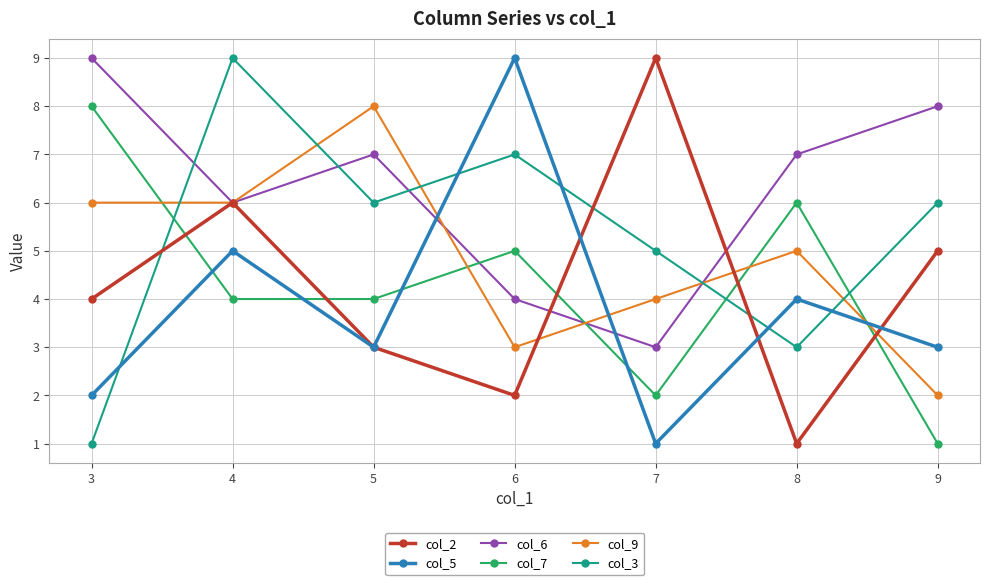

Rank the series at 7 from lowest to highest value.

col_5, col_7, col_6, col_9, col_3, col_2